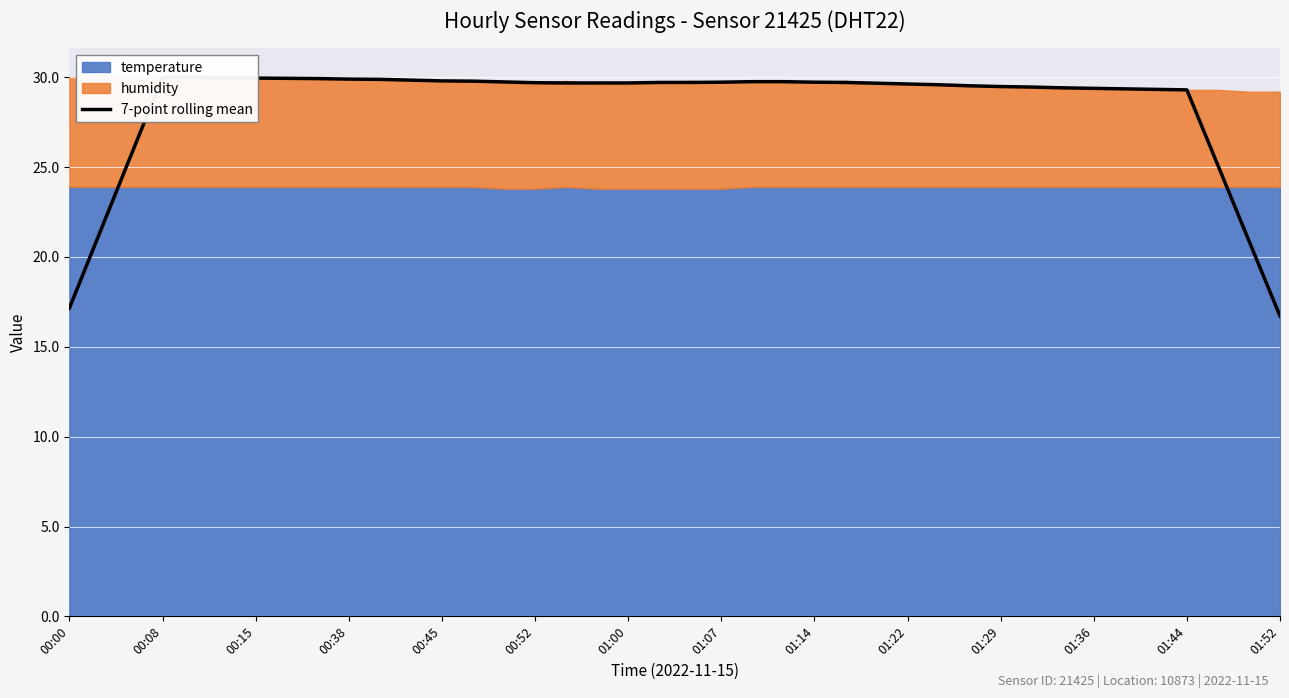

Reading right to left, what are all the values shown in this chart?

16.7	20.9	25.1	29.3	29.3	29.4	29.4	29.4	29.5	29.5	29.5	29.6	29.6	29.7	29.7	29.7	29.8	29.8	29.7	29.7	29.7	29.7	29.7	29.7	29.7	29.7	29.8	29.8	29.8	29.9	29.9	29.9	29.9	30.0	30.0	30.0	30.0	25.7	21.4	17.2